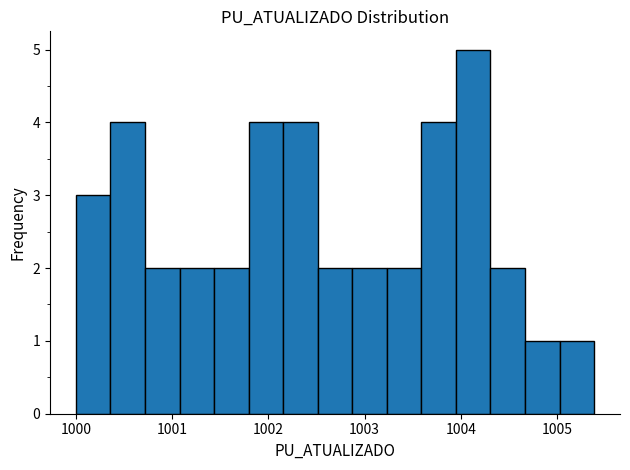

Read against the x-axis, roughly where is the centre of the tallest bar?

1004.1